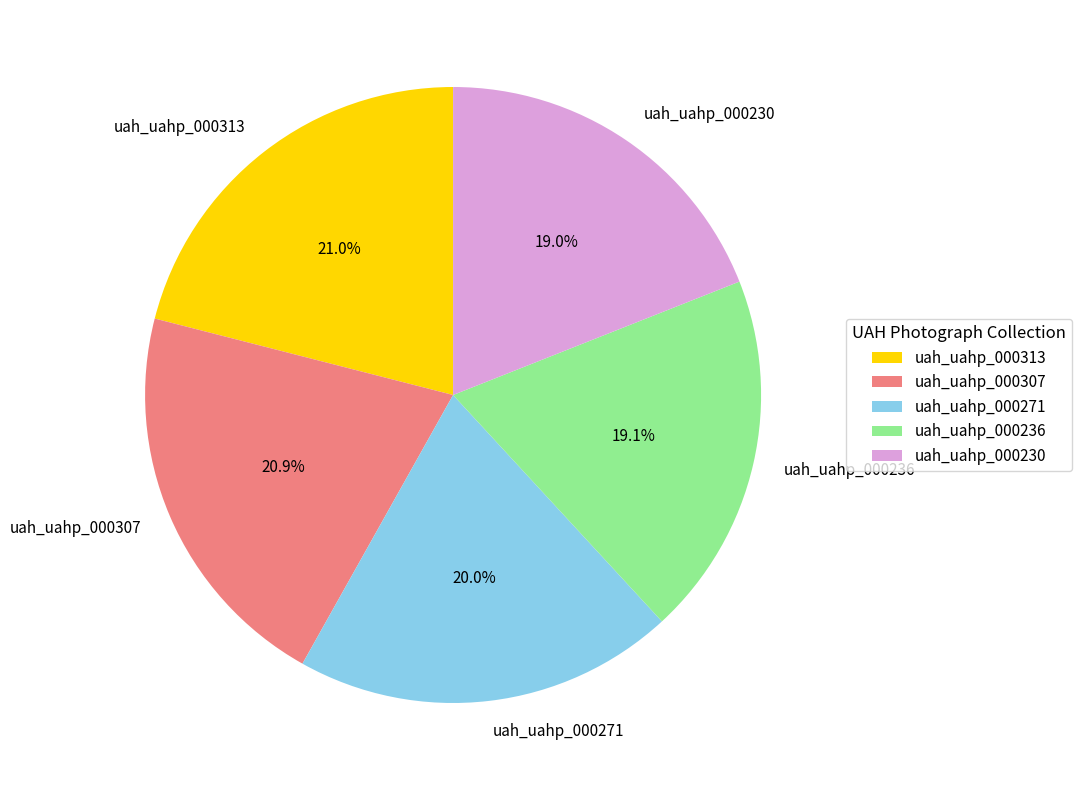

Does uah_uahp_000271 account for over 50% of the chart?

No